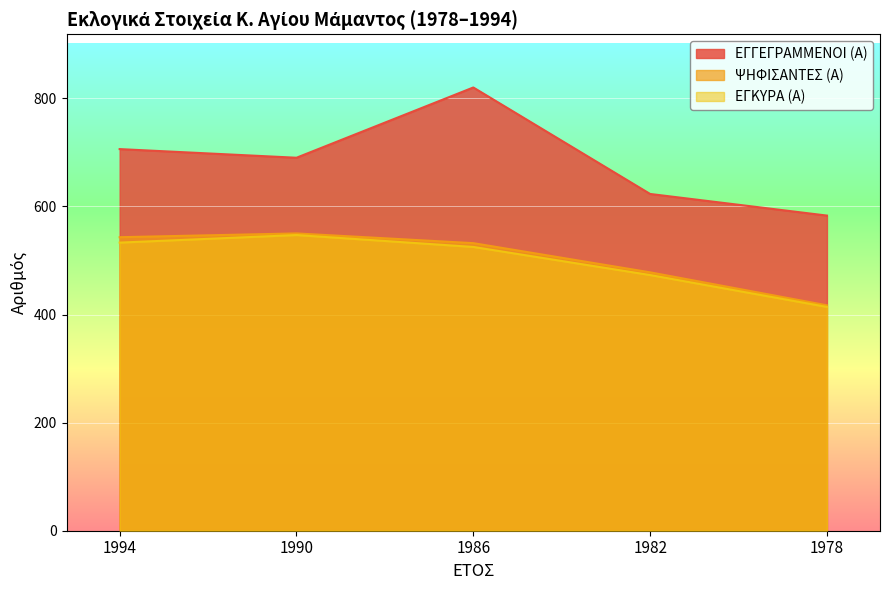

The ΕΓΓΕΓΡΑΜΜΕΝΟΙ (Α) series shows 623 at 1982. True or false?

True